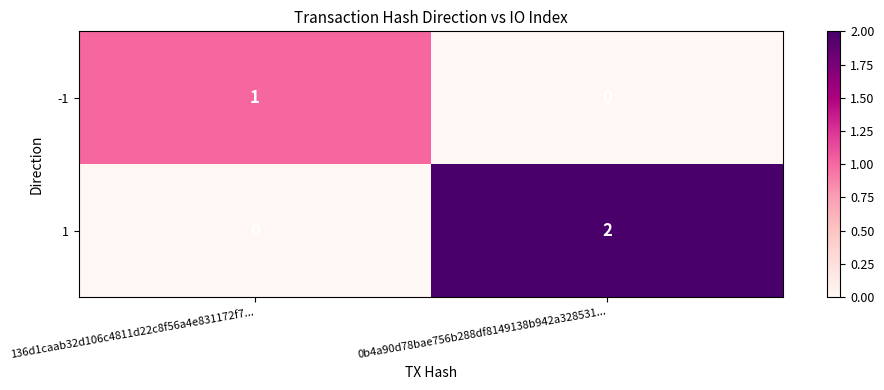

Which series has the largest total across all categories?

1